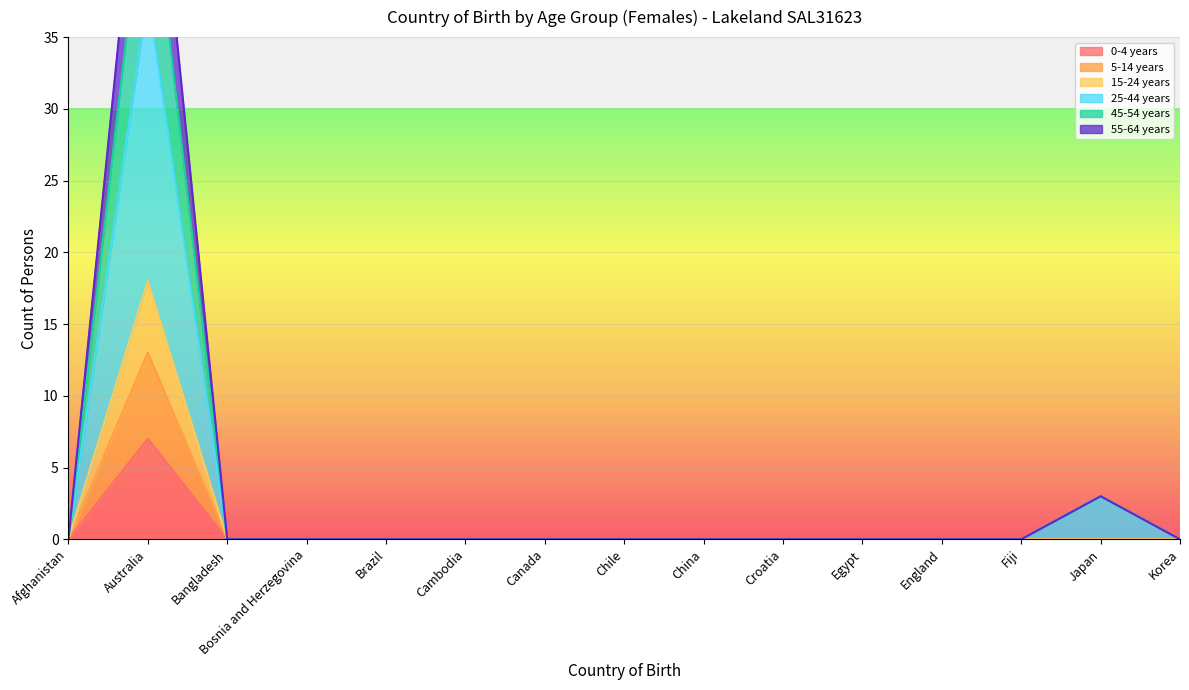

At which category does the chart reach its peak across all series?

Australia